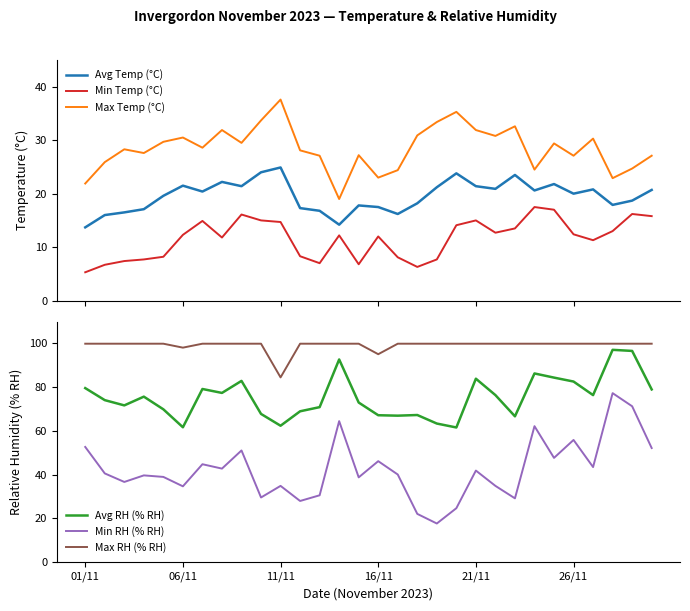

What value does the Max Temp (°C) series have at 12?

27.1